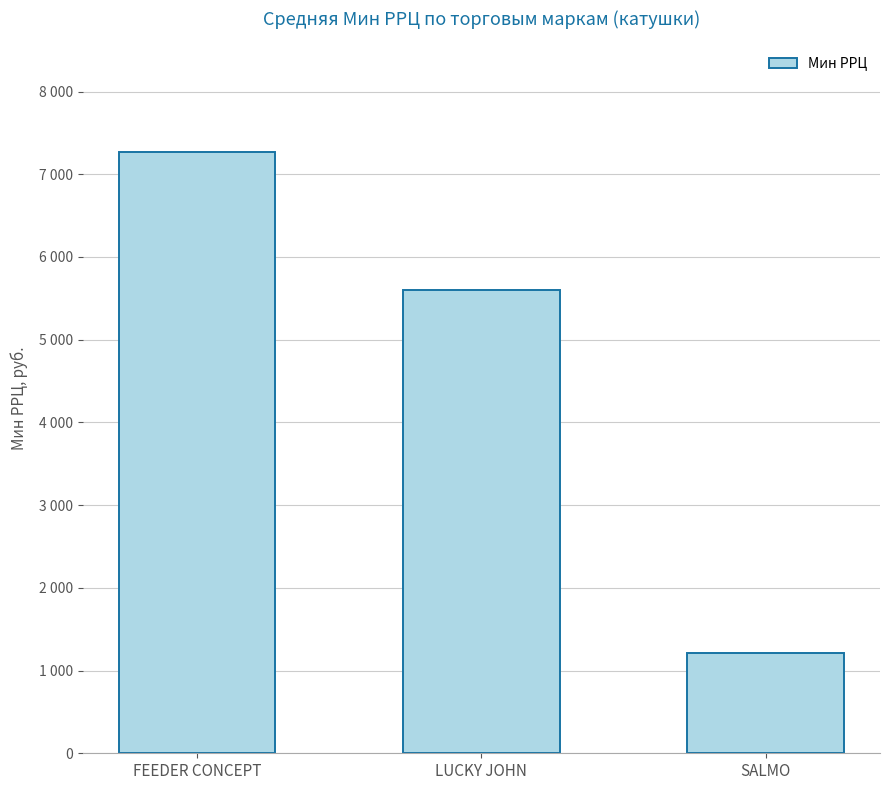

What is the difference between the maximum and minimum values?

6054